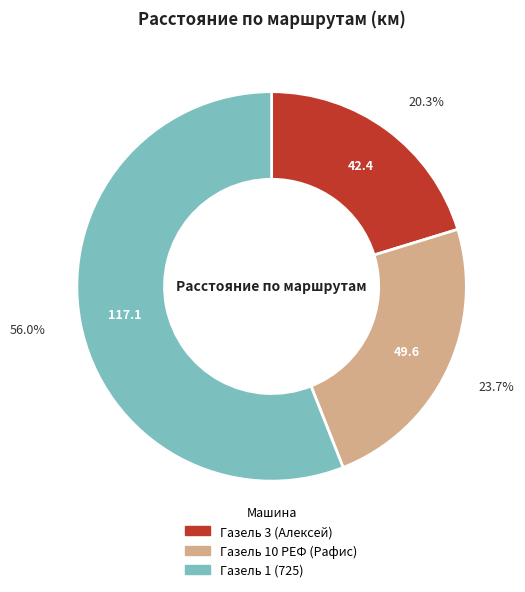

To the nearest percent, what percentage of the pie is Газель 10 РЕФ (Рафис)?

24%